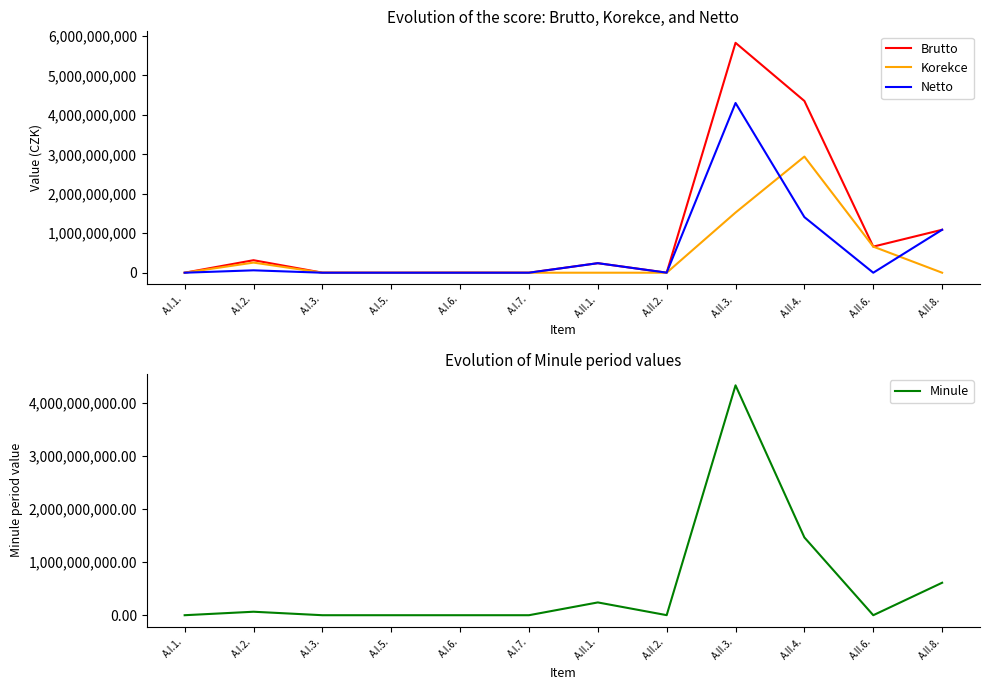

Where is the first local minimum for Brutto?

A.I.5.